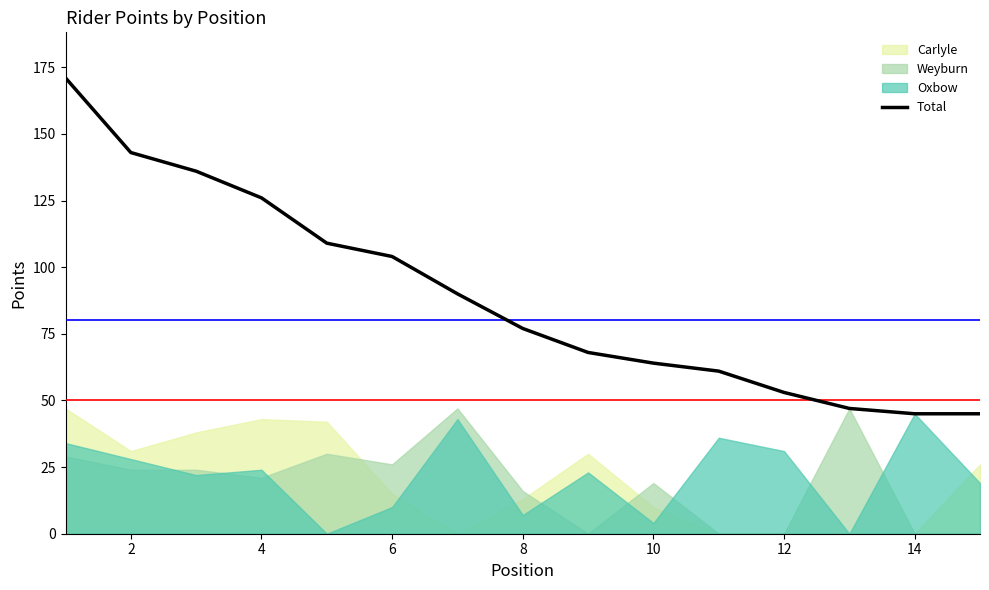

What is the maximum value for Total?

171